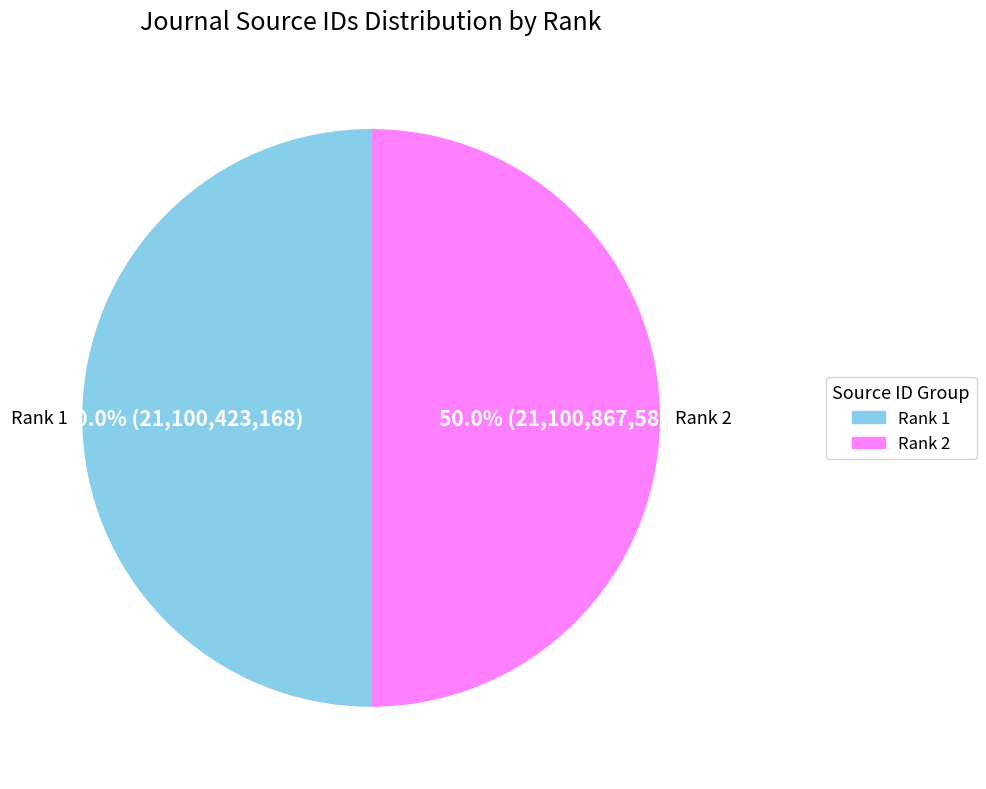

To the nearest percent, what percentage of the pie is Rank 1?

50%